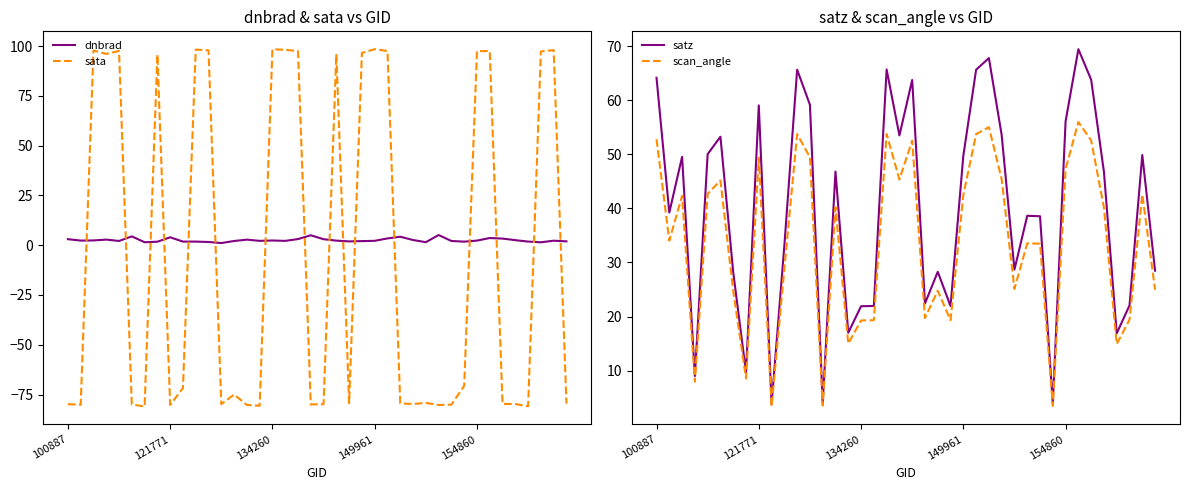

Is this an area chart (filled region under the line)?

No